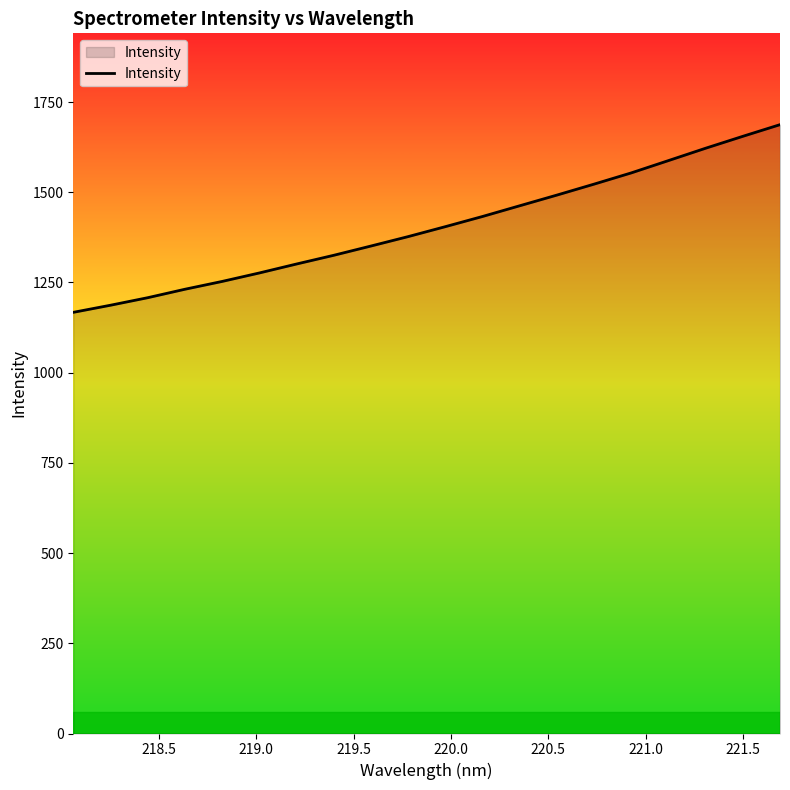

What is the minimum value shown in the chart?

1167.2